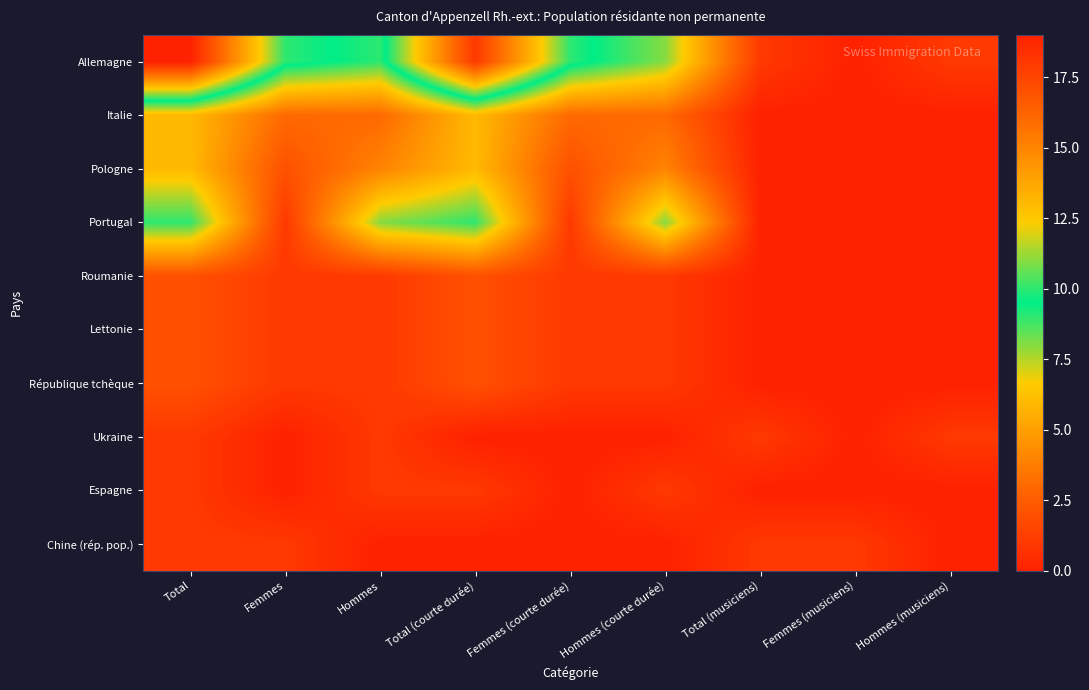

Reading right to left, transcribe all the data shown in this chart.

Allemagne: Hommes (musiciens)=1	Femmes (musiciens)=0	Total (musiciens)=1	Hommes (courte durée)=8	Femmes (courte durée)=10	Total (courte durée)=18	Hommes=9	Femmes=10	Total=19
Italie: Hommes (musiciens)=0	Femmes (musiciens)=0	Total (musiciens)=0	Hommes (courte durée)=3	Femmes (courte durée)=3	Total (courte durée)=6	Hommes=3	Femmes=3	Total=6
Pologne: Hommes (musiciens)=0	Femmes (musiciens)=0	Total (musiciens)=0	Hommes (courte durée)=4	Femmes (courte durée)=2	Total (courte durée)=6	Hommes=4	Femmes=2	Total=6
Portugal: Hommes (musiciens)=0	Femmes (musiciens)=0	Total (musiciens)=0	Hommes (courte durée)=8	Femmes (courte durée)=1	Total (courte durée)=9	Hommes=8	Femmes=1	Total=9
Roumanie: Hommes (musiciens)=0	Femmes (musiciens)=0	Total (musiciens)=0	Hommes (courte durée)=1	Femmes (courte durée)=1	Total (courte durée)=2	Hommes=1	Femmes=1	Total=2
Lettonie: Hommes (musiciens)=0	Femmes (musiciens)=0	Total (musiciens)=0	Hommes (courte durée)=1	Femmes (courte durée)=1	Total (courte durée)=2	Hommes=1	Femmes=1	Total=2
République tchèque: Hommes (musiciens)=0	Femmes (musiciens)=0	Total (musiciens)=0	Hommes (courte durée)=1	Femmes (courte durée)=1	Total (courte durée)=2	Hommes=1	Femmes=1	Total=2
Ukraine: Hommes (musiciens)=1	Femmes (musiciens)=0	Total (musiciens)=1	Hommes (courte durée)=0	Femmes (courte durée)=0	Total (courte durée)=0	Hommes=1	Femmes=0	Total=1
Espagne: Hommes (musiciens)=0	Femmes (musiciens)=0	Total (musiciens)=0	Hommes (courte durée)=1	Femmes (courte durée)=0	Total (courte durée)=1	Hommes=1	Femmes=0	Total=1
Chine (rép. pop.): Hommes (musiciens)=0	Femmes (musiciens)=1	Total (musiciens)=1	Hommes (courte durée)=0	Femmes (courte durée)=0	Total (courte durée)=0	Hommes=0	Femmes=1	Total=1